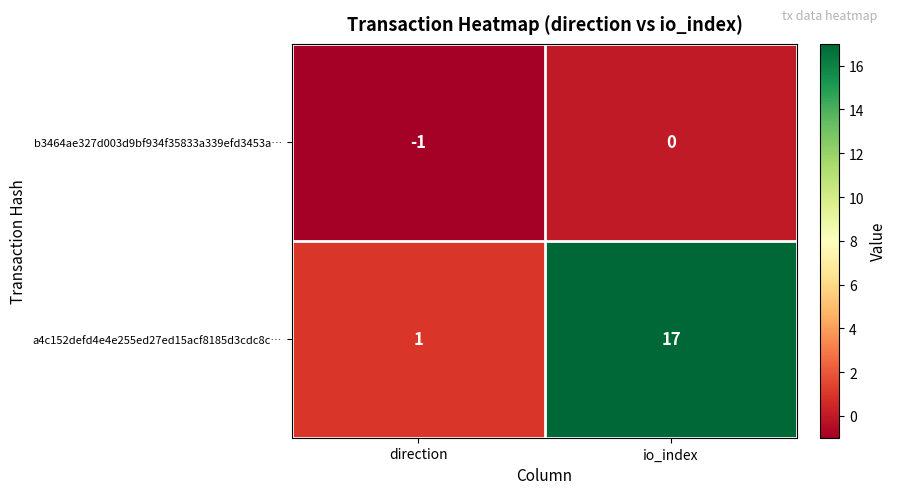

Which series has the largest total across all categories?

a4c152defd4e4e255ed27ed15acf8185d3cdc8c…